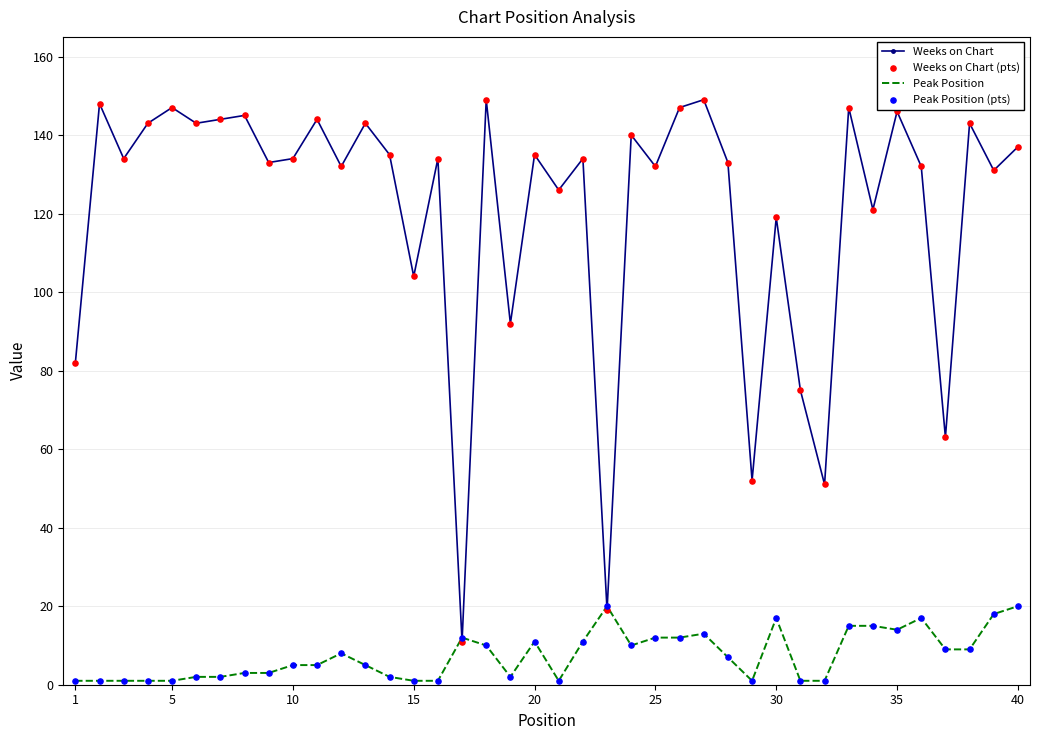

Which series has the largest total across all categories?

Weeks on Chart